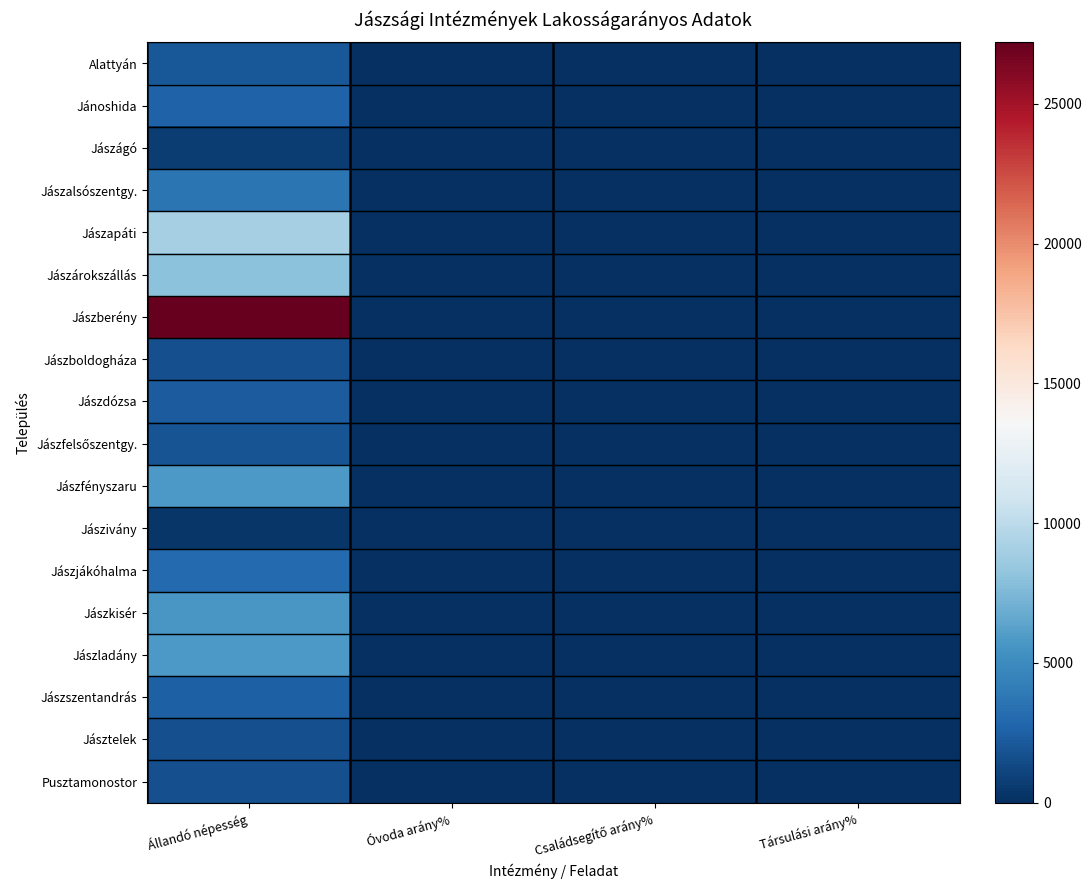

What is the difference between the highest and lowest values at Óvoda arány%?

17.8